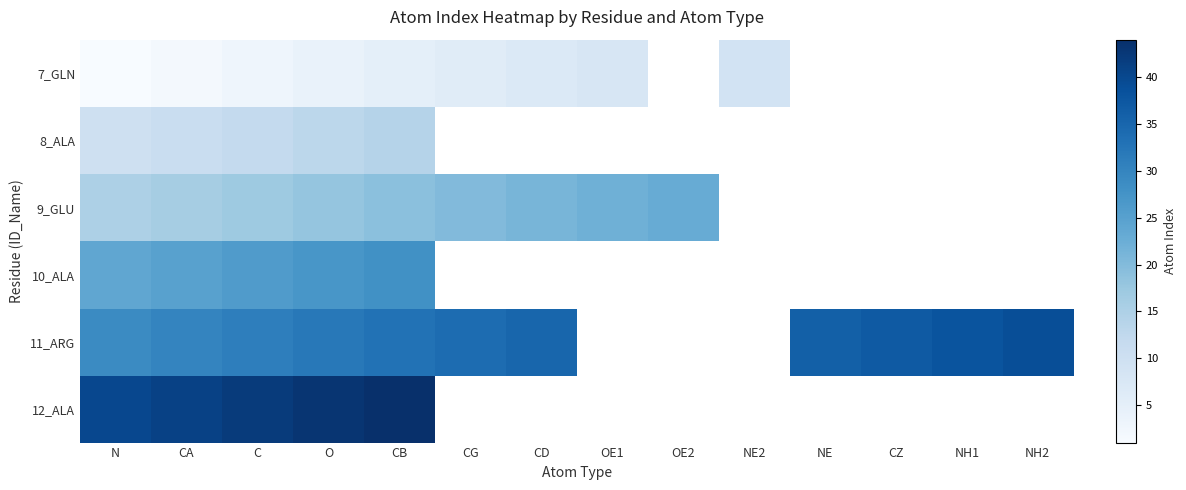

What value does the 7_GLN series have at C?

3.0